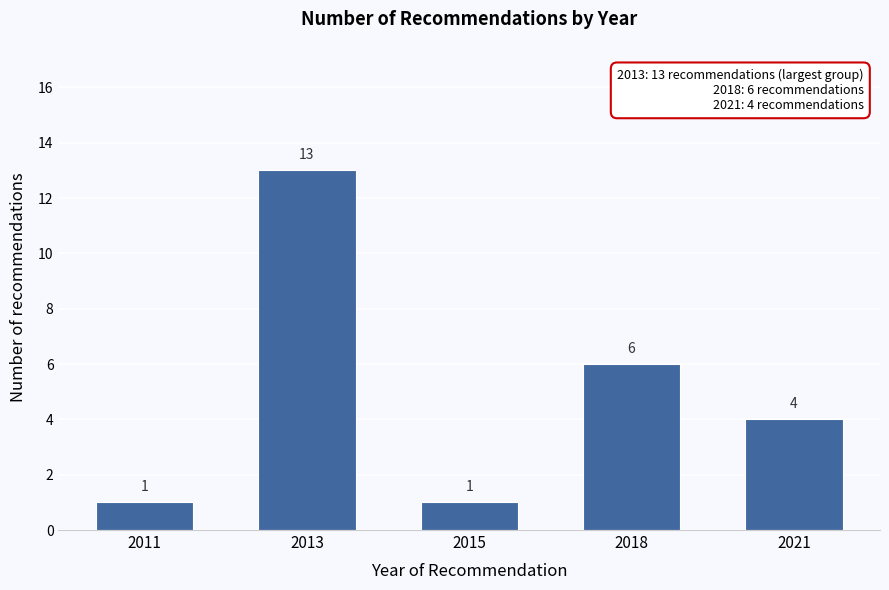

Reading left to right, extract all data points from this chart.

2011=1	2013=13	2015=1	2018=6	2021=4